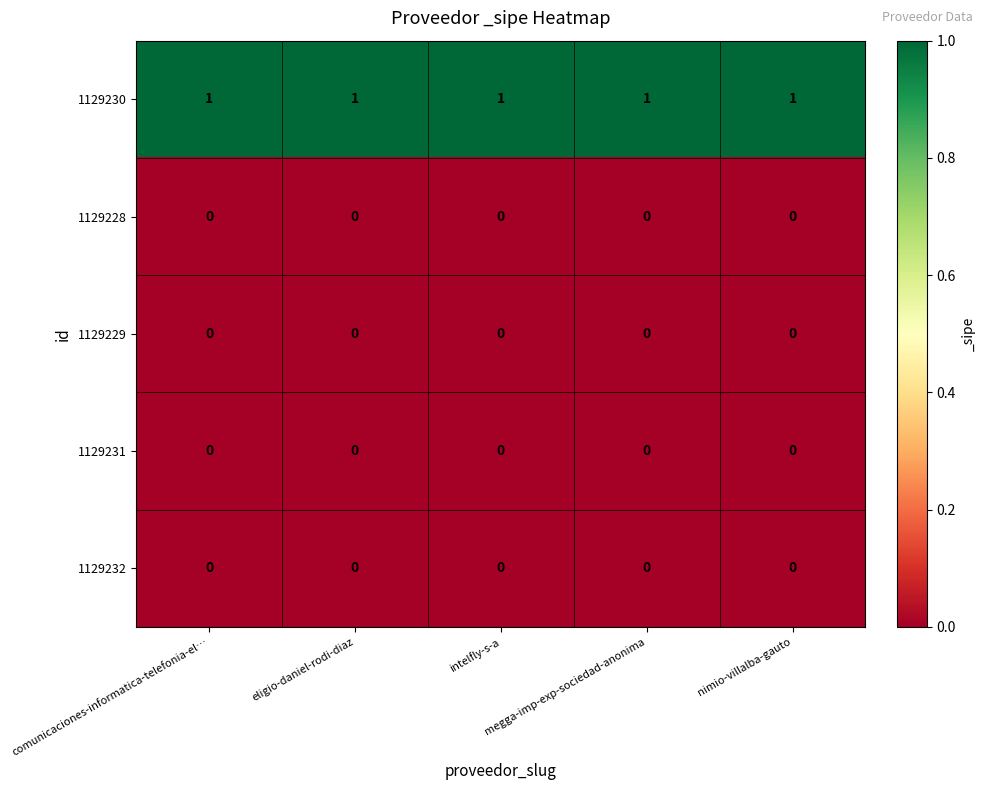

Which series has the largest total across all categories?

1129230